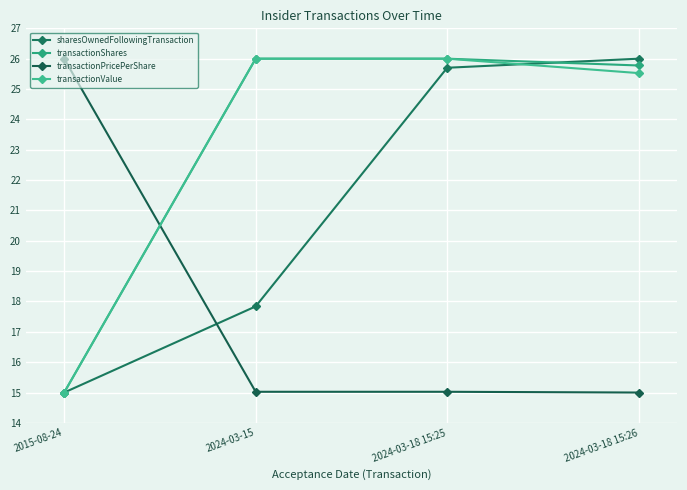

Where do sharesOwnedFollowingTransaction and transactionPricePerShare first cross each other?

2015-08-24 and 2024-03-15